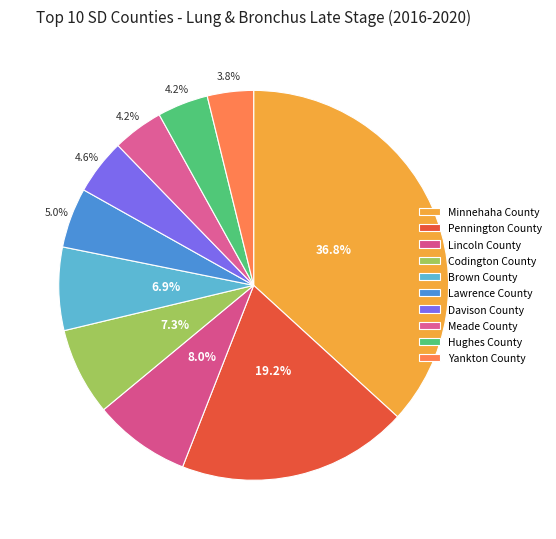

What is the ratio of the value at Minnehaha County to the value at Lincoln County?

4.6